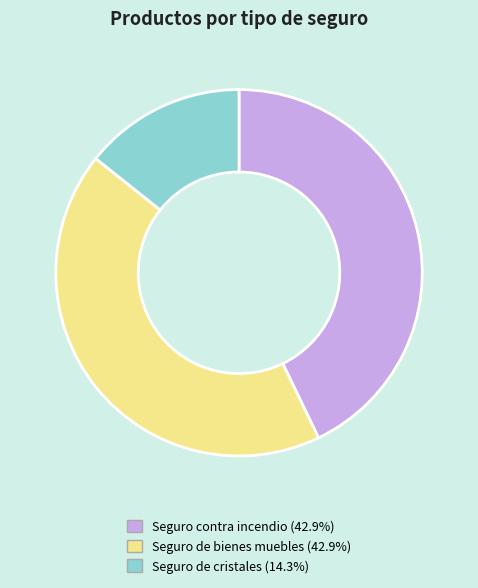

Approximately how many times larger is the value at Seguro de cristales compared to Seguro contra incendio?

0.3